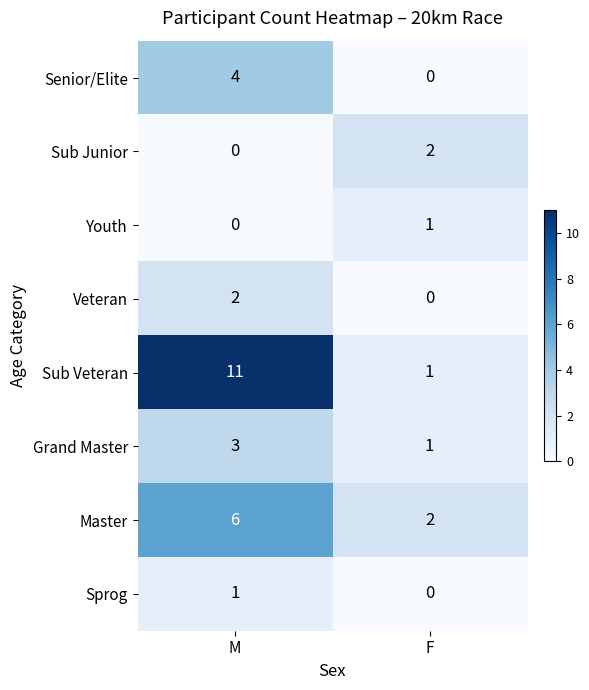

List the labels in order of Veteran value, largest first.

M, F